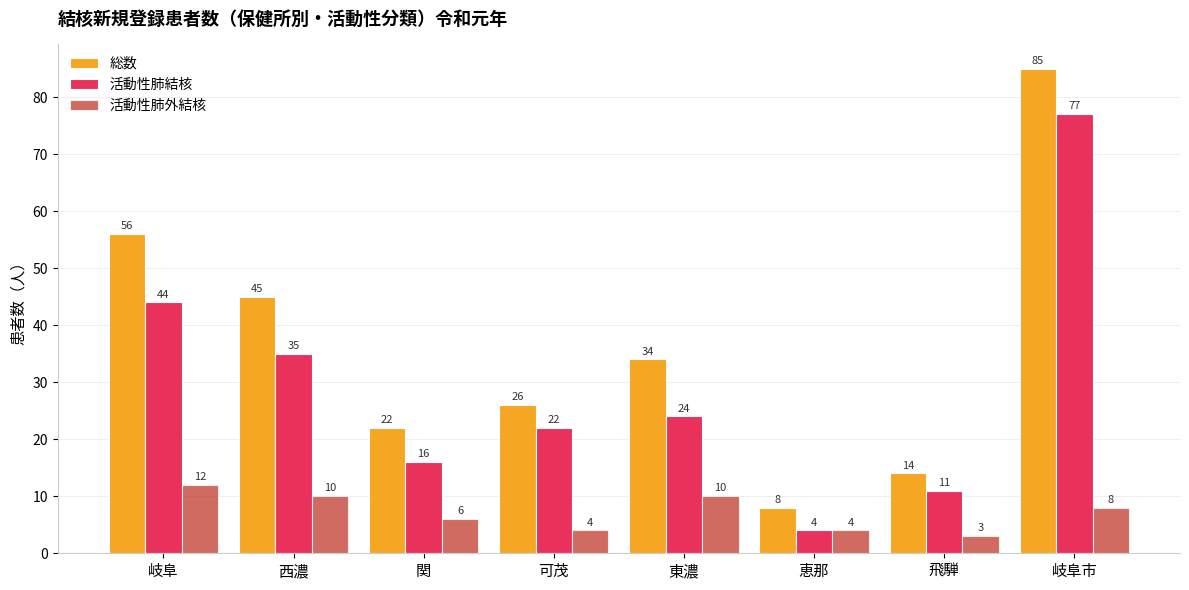

What is the sum of the 活動性肺結核 values at 飛騨 and 岐阜?

55